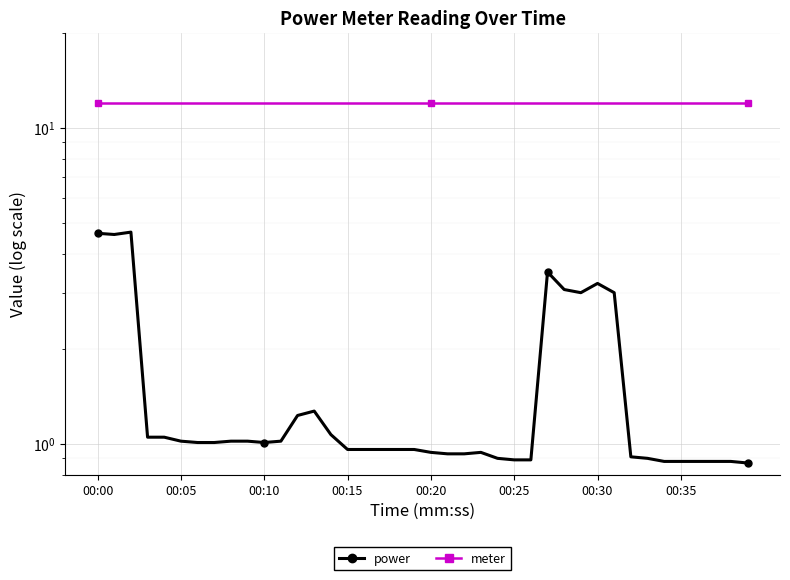

Reading left to right, transcribe all the data shown in this chart.

power: 4.6	4.6	4.7	1.1	1.1	1.0	1.0	1.0	1.0	1.0	1.0	1.0	1.2	1.3	1.1	1.0	1.0	1.0	1.0	1.0	0.9	0.9	0.9	0.9	0.9	0.9	0.9	3.5	3.1	3.0	3.2	3.0	0.9	0.9	0.9	0.9	0.9	0.9	0.9	0.9
meter: 12.0	12.0	12.0	12.0	12.0	12.0	12.0	12.0	12.0	12.0	12.0	12.0	12.0	12.0	12.0	12.0	12.0	12.0	12.0	12.0	12.0	12.0	12.0	12.0	12.0	12.0	12.0	12.0	12.0	12.0	12.0	12.0	12.0	12.0	12.0	12.0	12.0	12.0	12.0	12.0